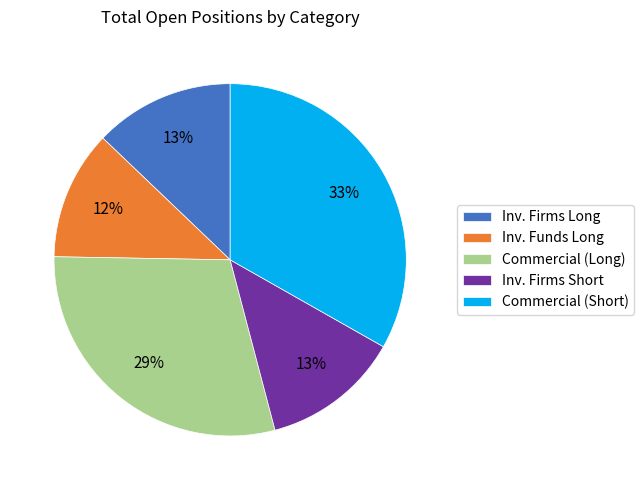

Is it true that Inv. Firms Short is 13% of the pie?

True